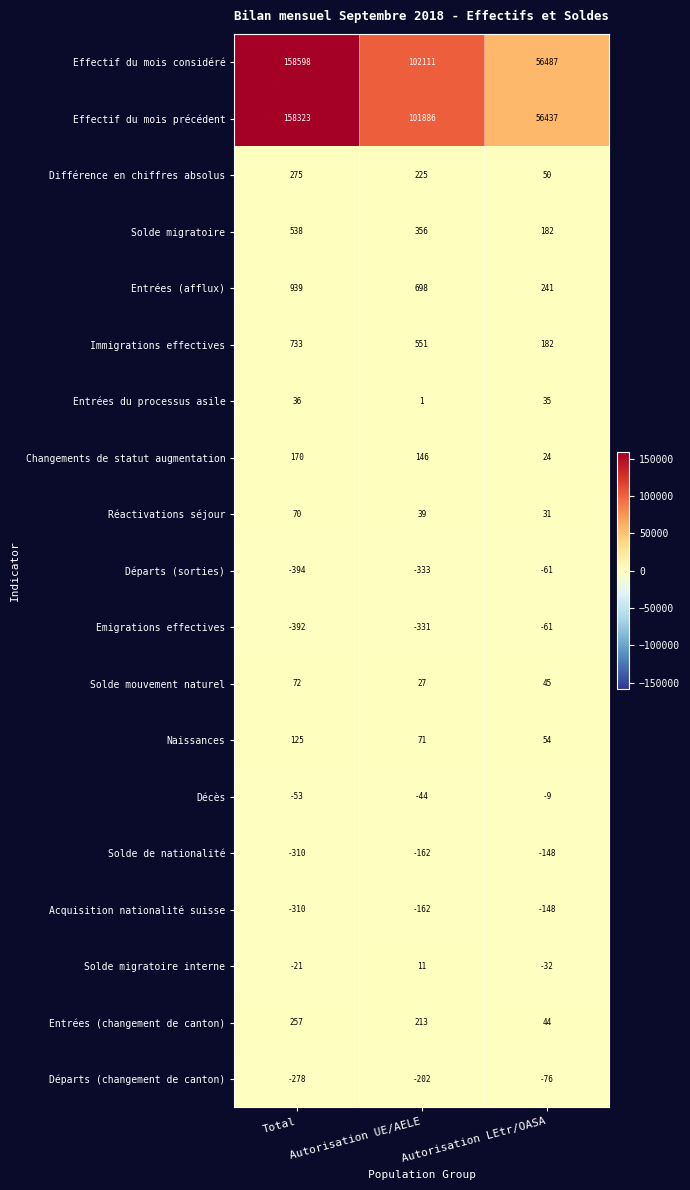

Which category has the lowest value across all series?

Total